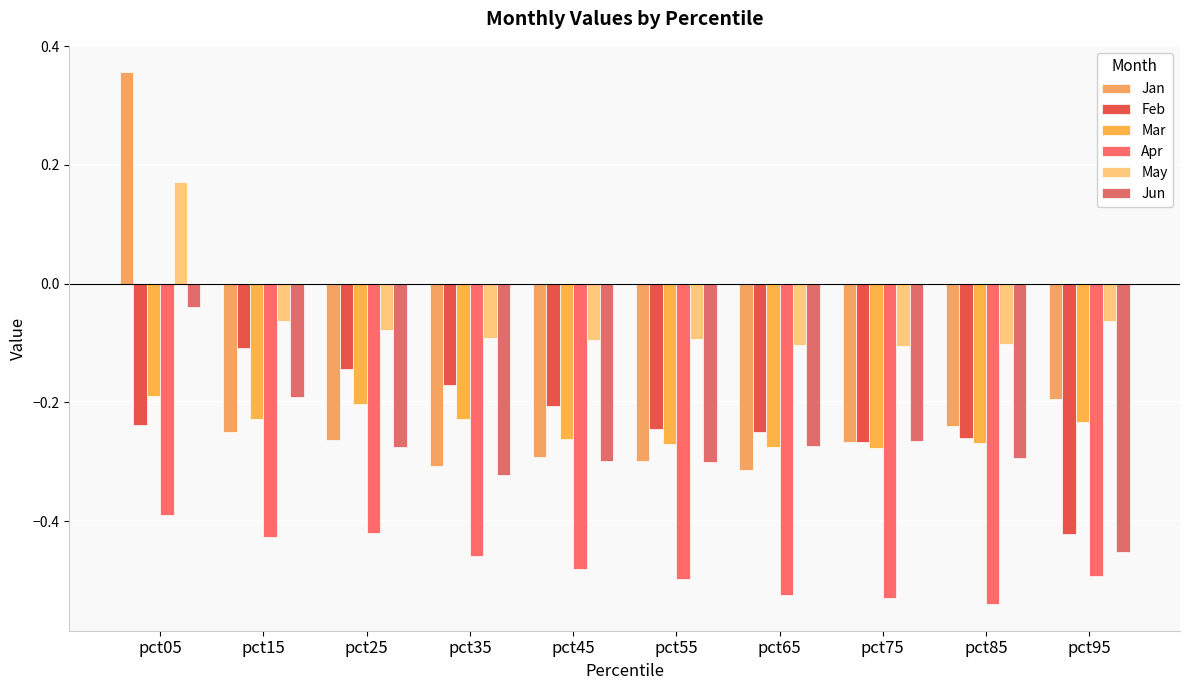

How many data points does each series have?

10